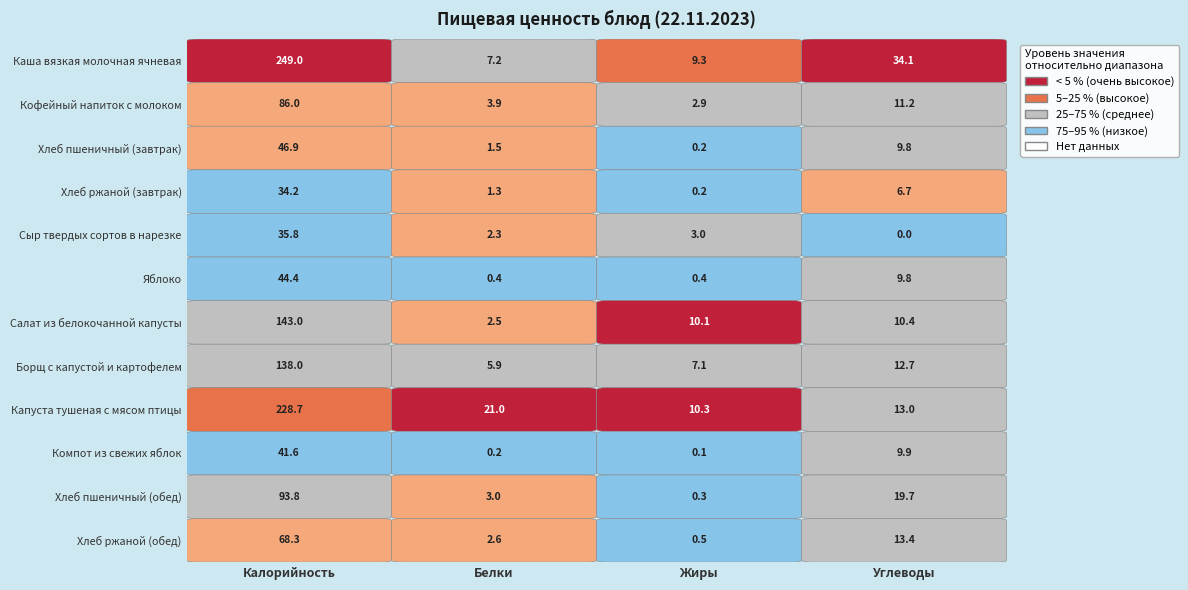

List the series in order of their peak value, highest first.

Каша вязкая молочная ячневая, Капуста тушеная с мясом птицы, Салат из белокочанной капусты, Борщ с капустой и картофелем, Хлеб пшеничный (обед), Кофейный напиток с молоком, Хлеб ржаной (обед), Хлеб пшеничный (завтрак), Яблоко, Компот из свежих яблок, Сыр твердых сортов в нарезке, Хлеб ржаной (завтрак)